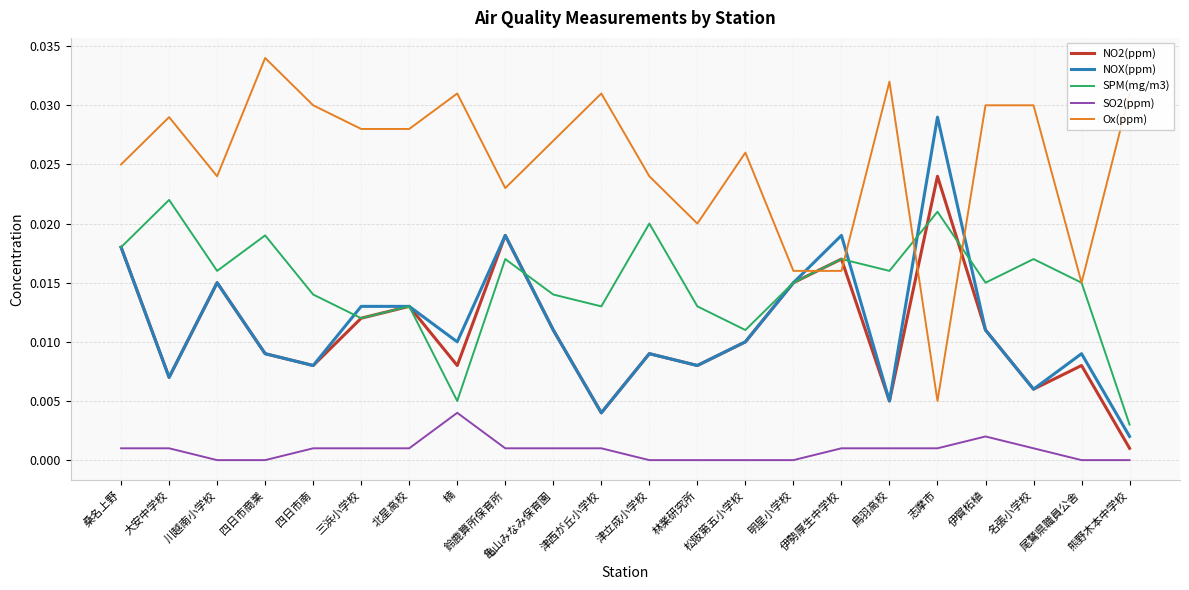

Is the value of SO2(ppm) at 四日市商業 greater than the value of Ox(ppm) at 川越南小学校?

No